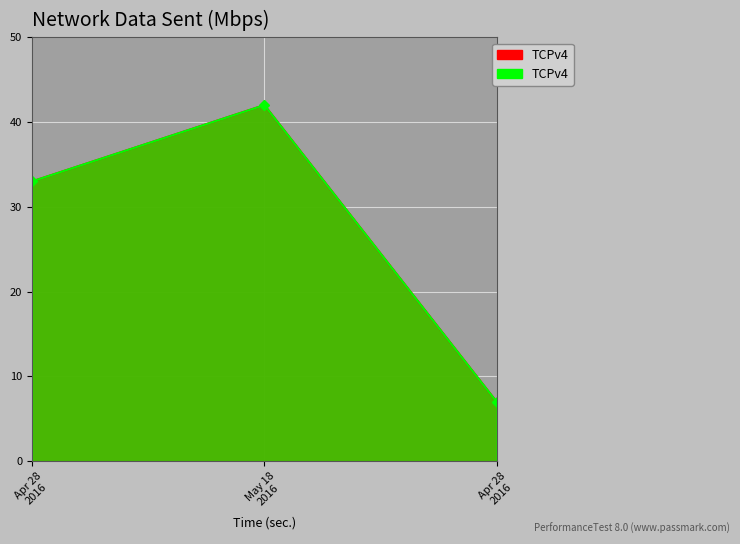

What is the total value across all series at 2016-04-28?

66